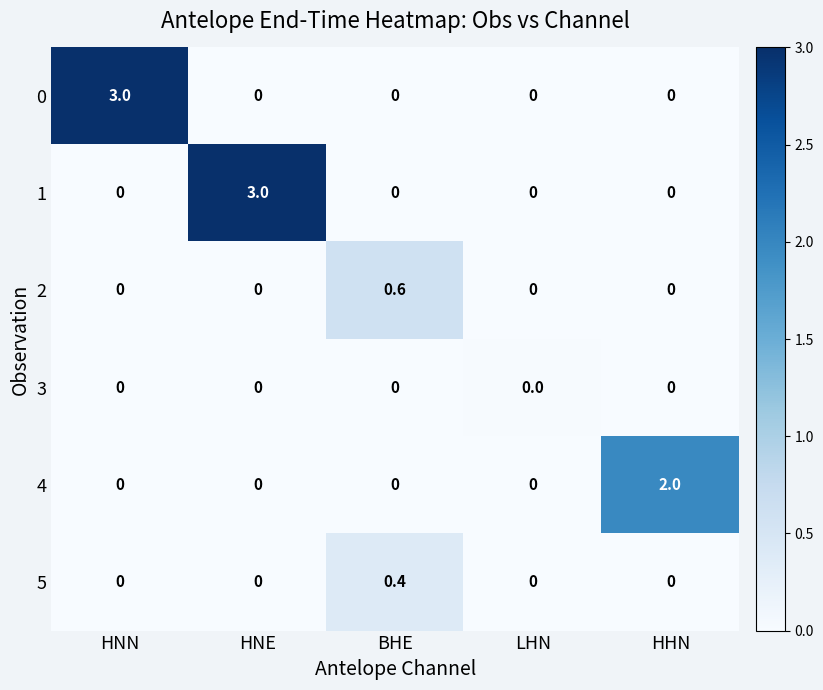

True or false: 5 has a value of 0.0 at HNE.

True